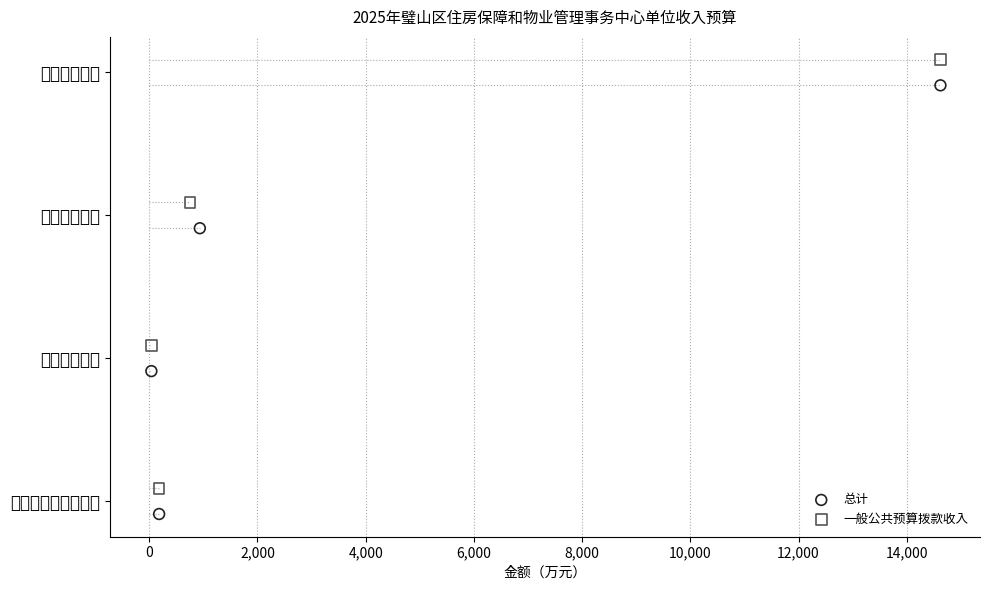

What are all the series names shown in the legend?

总计, 一般公共预算拨款收入